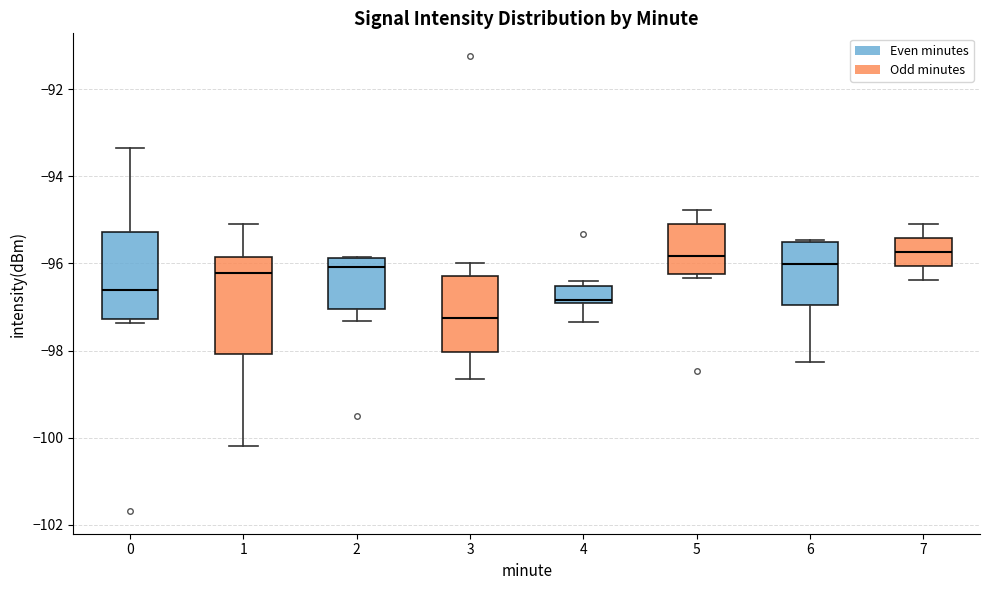

Reading left to right, transcribe this box plot: for each box, give where its median line is, the range the box spans, and where its two whiskers end, as read against the y-axis. The values are not printed on the chart, so give them approximately, as read against the axis.

0: median -96.6, box -97.2 to -95.2, whiskers -97.4 to -93.4
1: median -96.2, box -98.0 to -95.8, whiskers -100.2 to -95.0
2: median -96.0, box -97.0 to -95.8, whiskers -97.4 to -95.8
3: median -97.2, box -98.0 to -96.2, whiskers -98.6 to -96.0
4: median -96.8, box -97.0 to -96.6, whiskers -97.4 to -96.4
5: median -95.8, box -96.2 to -95.0, whiskers -96.4 to -94.8
6: median -96.0, box -97.0 to -95.6, whiskers -98.2 to -95.4
7: median -95.8, box -96.0 to -95.4, whiskers -96.4 to -95.0